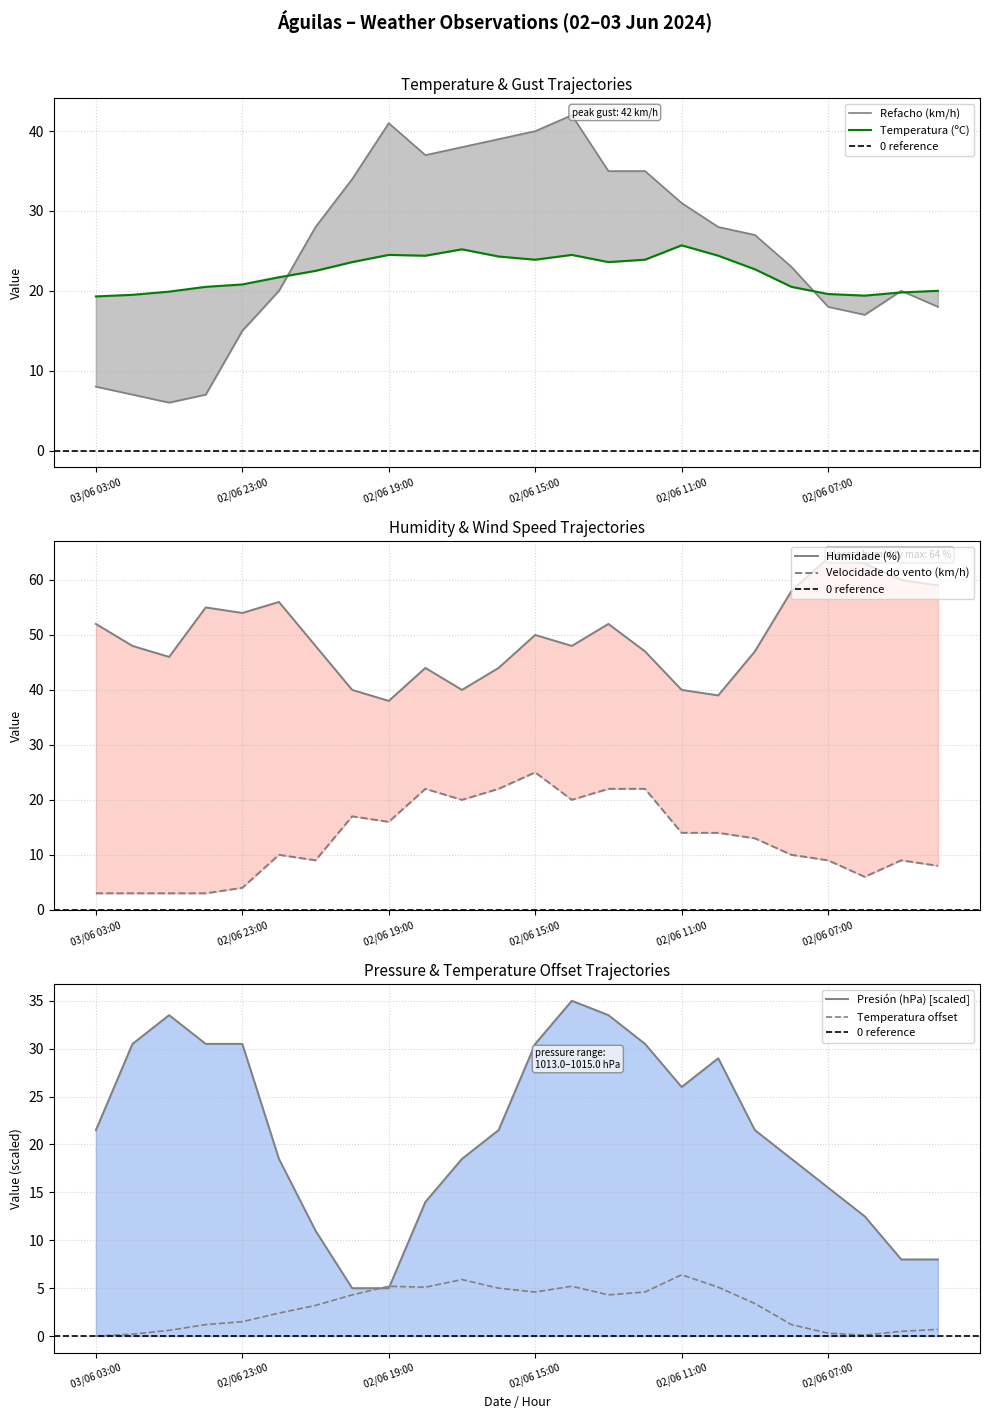

Which series has the largest range (max minus min)?

Refacho (km/h)